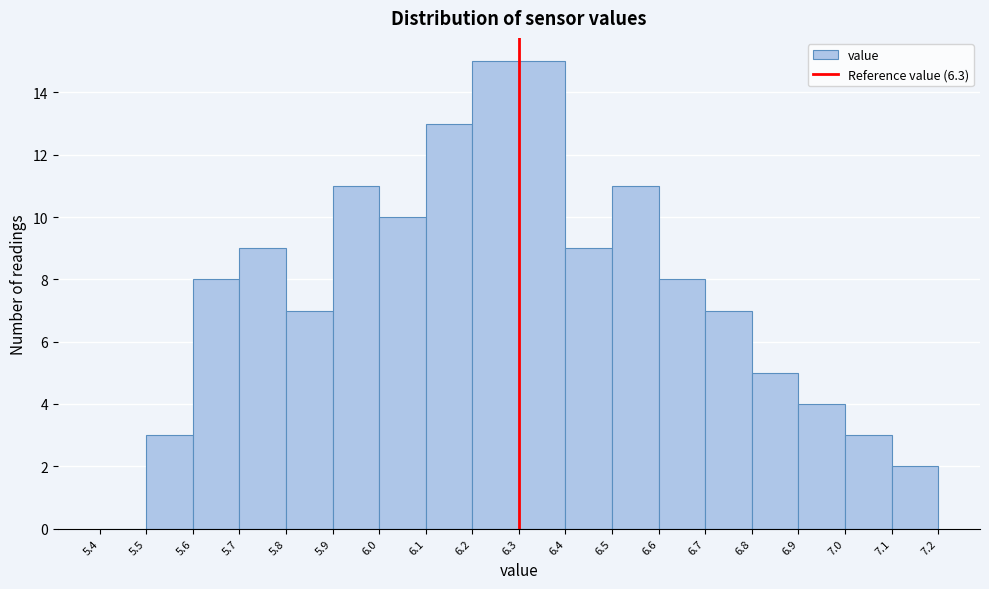

What is the height of the bar covering 5.5 to 5.6 on the x-axis? The values are not printed on the chart, so give them approximately, as read against the axis.

3